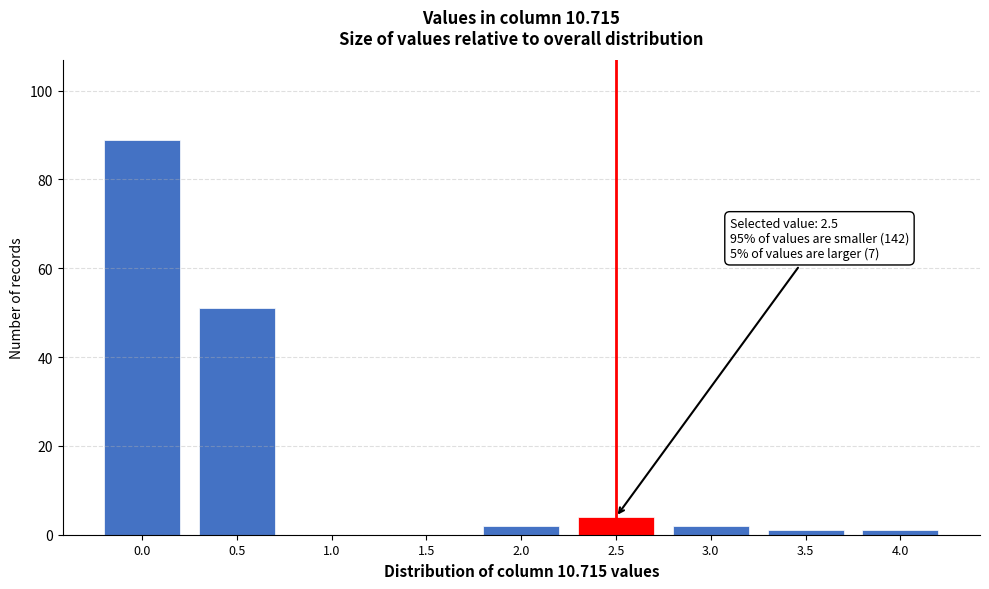

Reading right to left, extract all data points from this chart.

4.0=1	3.5=1	3.0=2	2.5=4	2.0=2	1.5=0	1.0=0	0.5=51	0.0=89